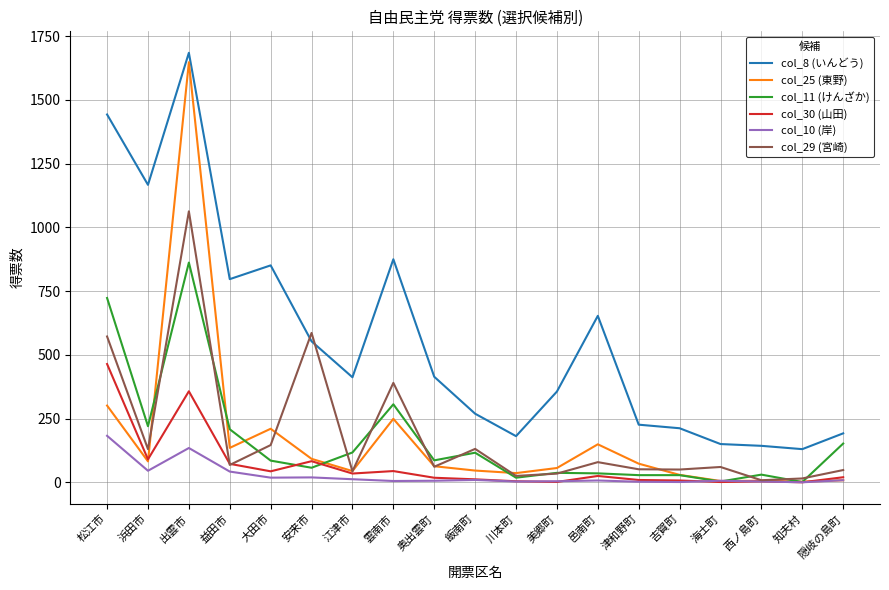

Is the value of col_30 (山田) at 雲南市 greater than the value of col_8 (いんどう) at 奥出雲町?

No